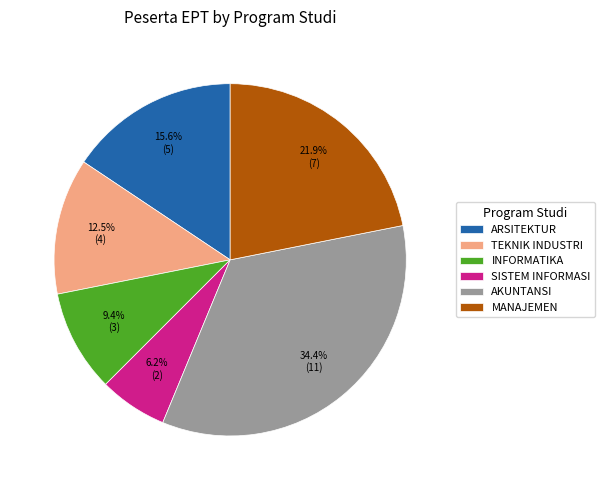

How many slices are in this pie chart?

6